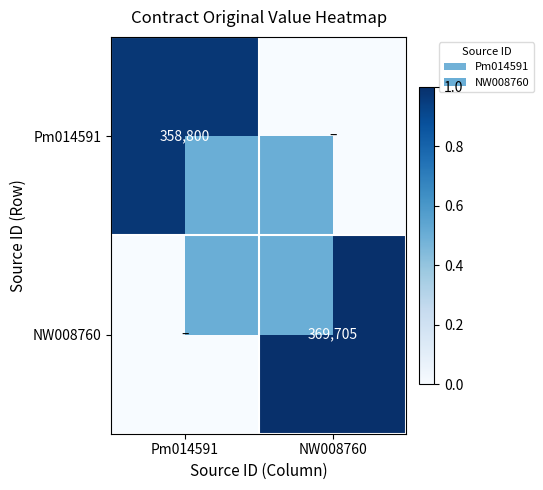

Is the value of Pm014591 at Pm014591 greater than the value of NW008760 at NW008760?

No